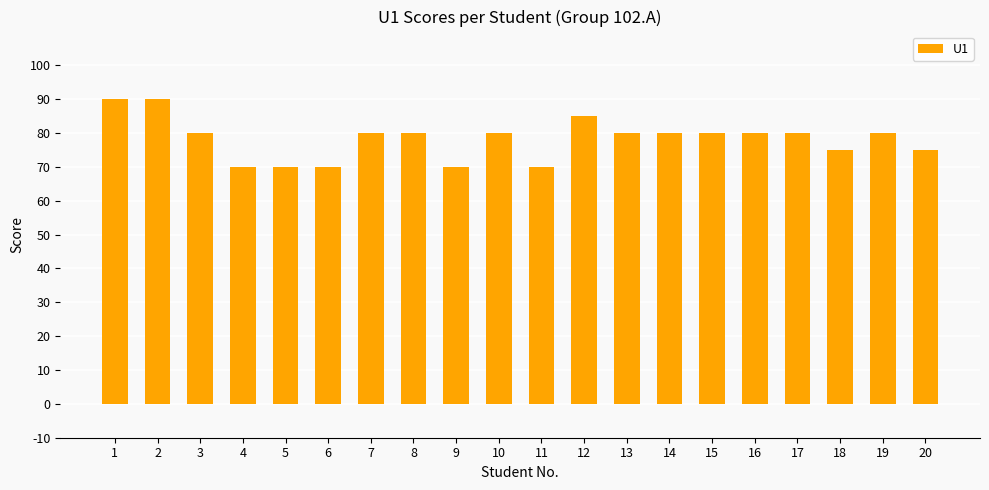

What is the average value?

78